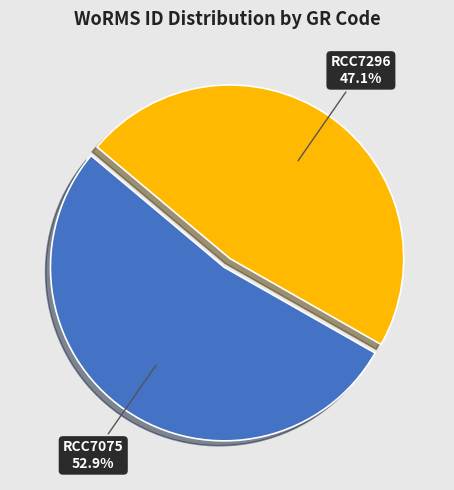

How many segments does this pie chart have?

2